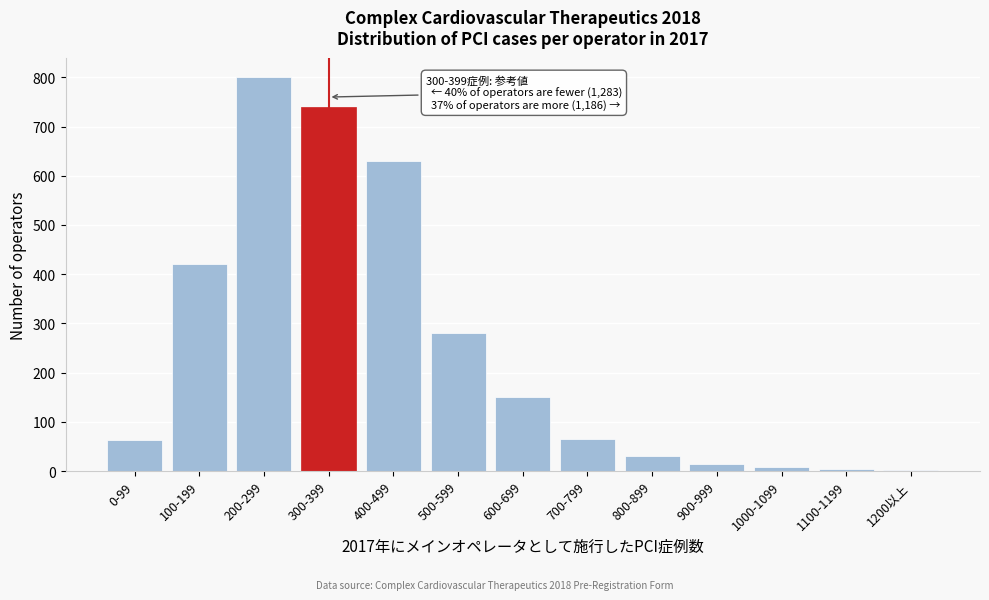

The value at 300-399 is 740. True or false?

True